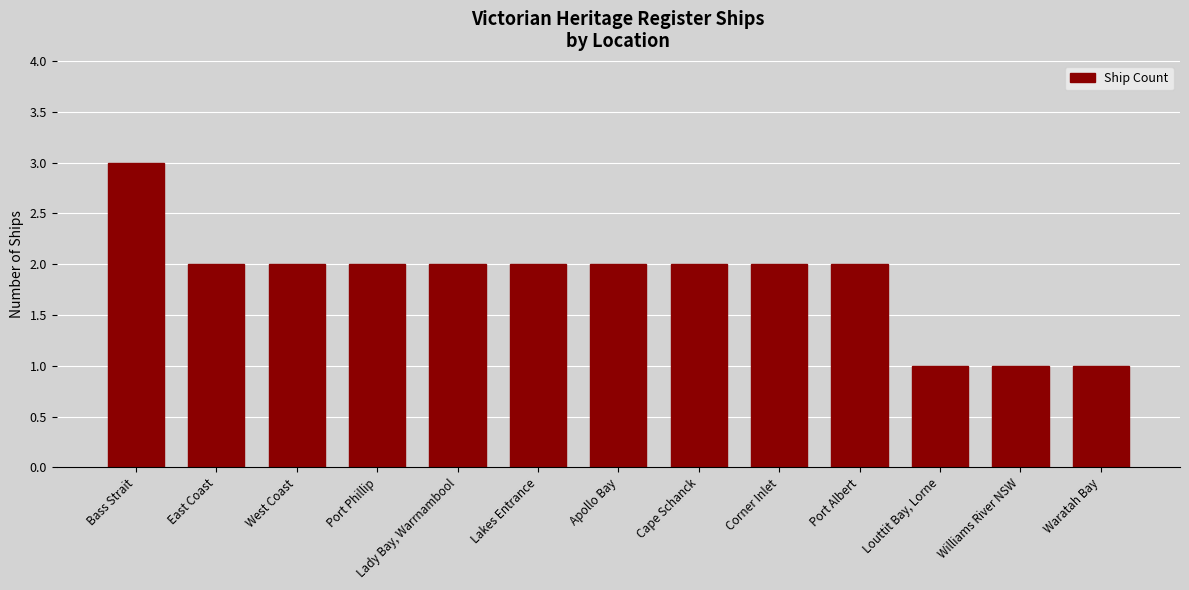

What is the ratio of the value at Lakes Entrance to the value at Cape Schanck?

1.0